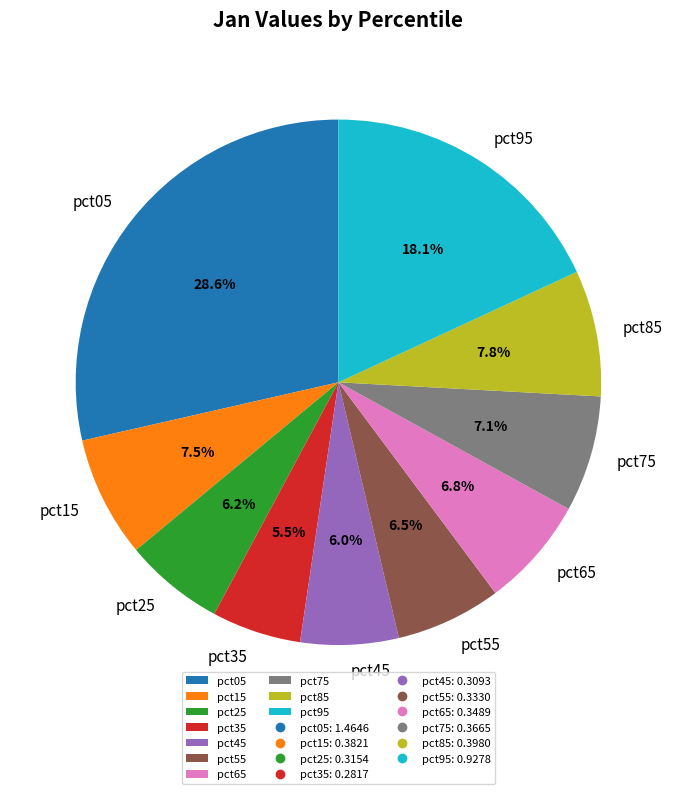

The pct65 slice represents 1% of the pie. True or false?

False